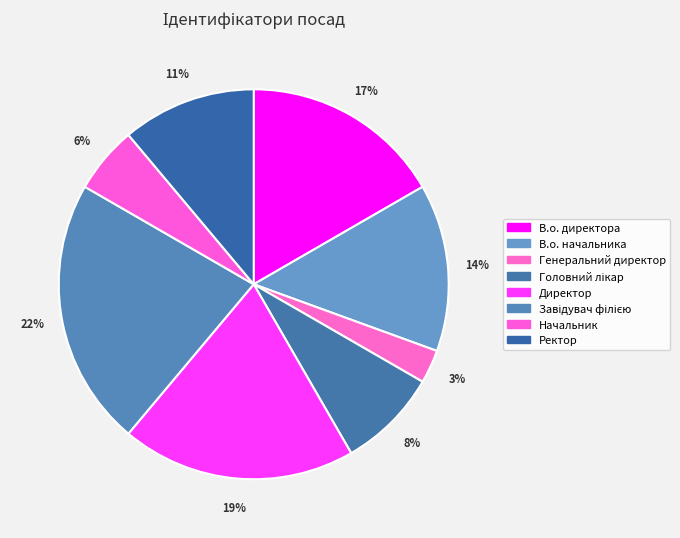

What is the largest slice in the pie chart?

Завідувач філією